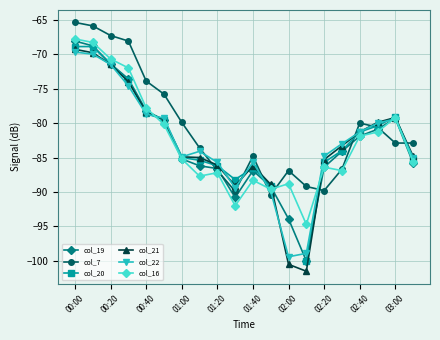

True or false: col_16 has a value of -53.3 at 03:00.

False